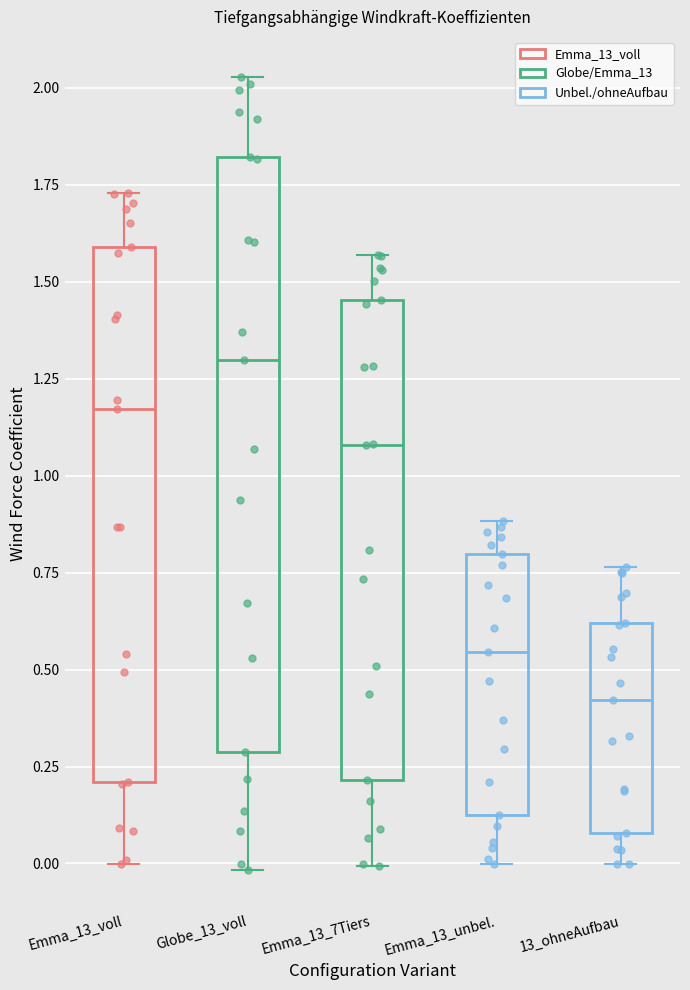

Reading left to right, read every box against the y-axis: the position of its median line, the range the box covers, and the ends of its whiskers. The values are not printed on the chart, so give them approximately, as read against the axis.

Emma_13_voll: median 1.15, box 0.20 to 1.60, whiskers 0.00 to 1.75
Globe_13_voll: median 1.30, box 0.30 to 1.80, whiskers 0.00 to 2.05
Emma_13_7Tiers: median 1.10, box 0.20 to 1.45, whiskers 0.00 to 1.55
Emma_13_unbel.: median 0.55, box 0.10 to 0.80, whiskers 0.00 to 0.90
13_ohneAufbau: median 0.40, box 0.10 to 0.60, whiskers 0.00 to 0.75